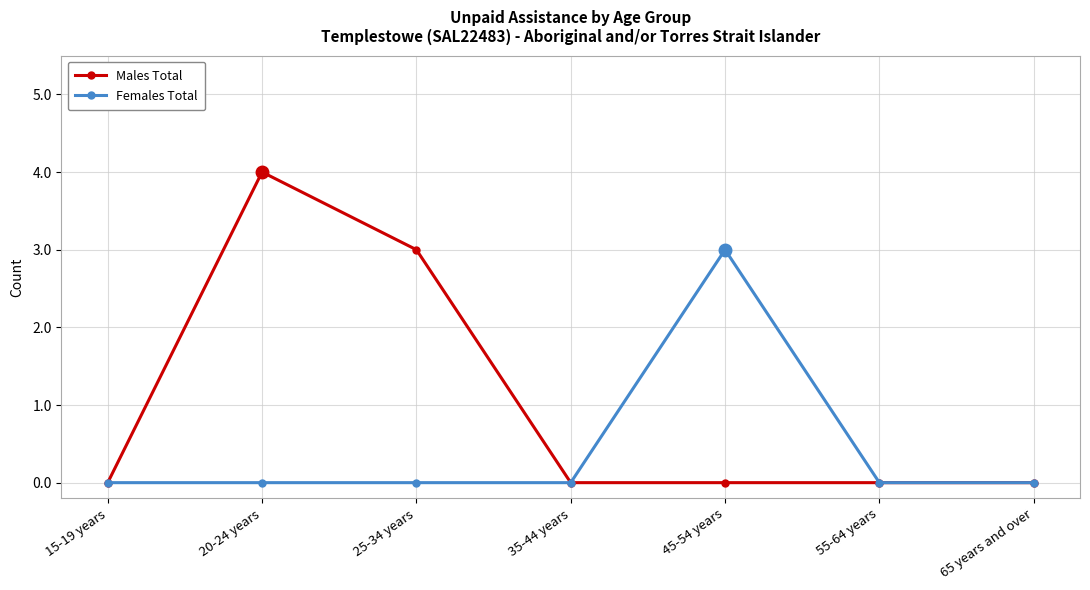

The Females Total series shows 0 at 35-44 years. True or false?

True